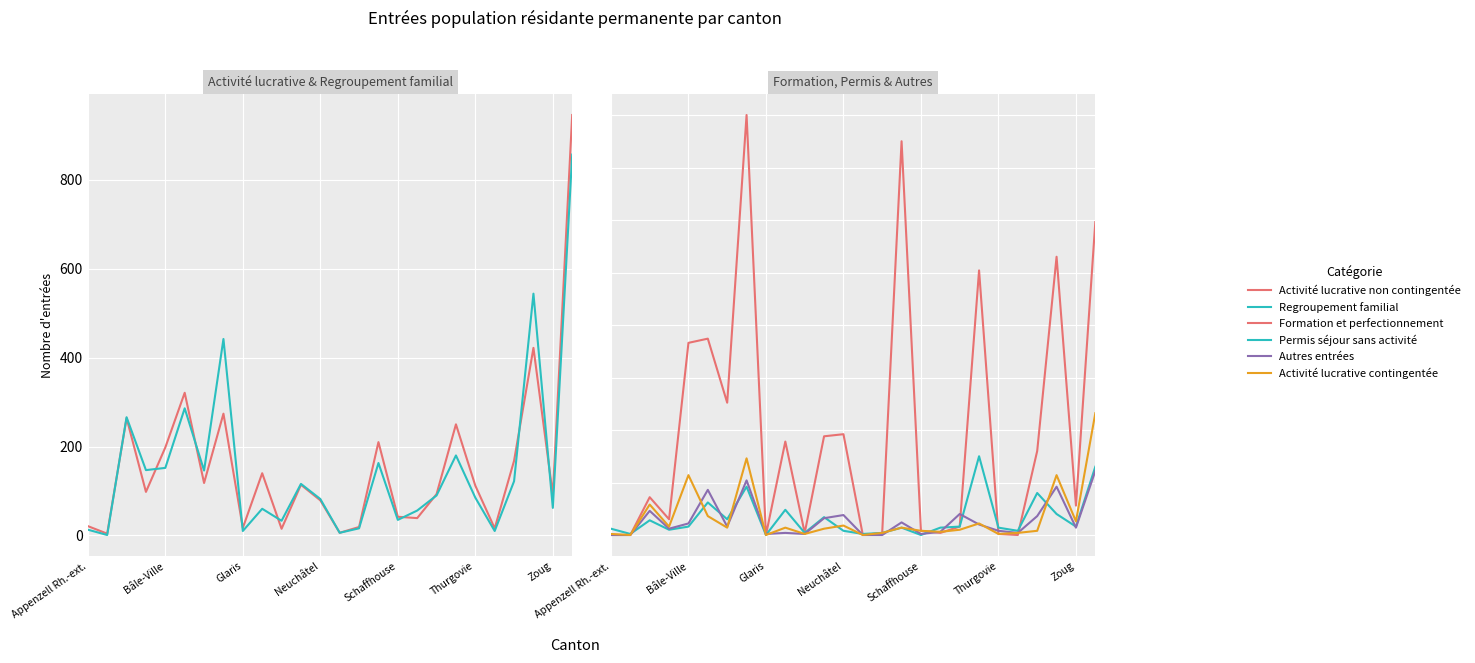

Which series has the largest total across all categories?

Activité lucrative non contingentée